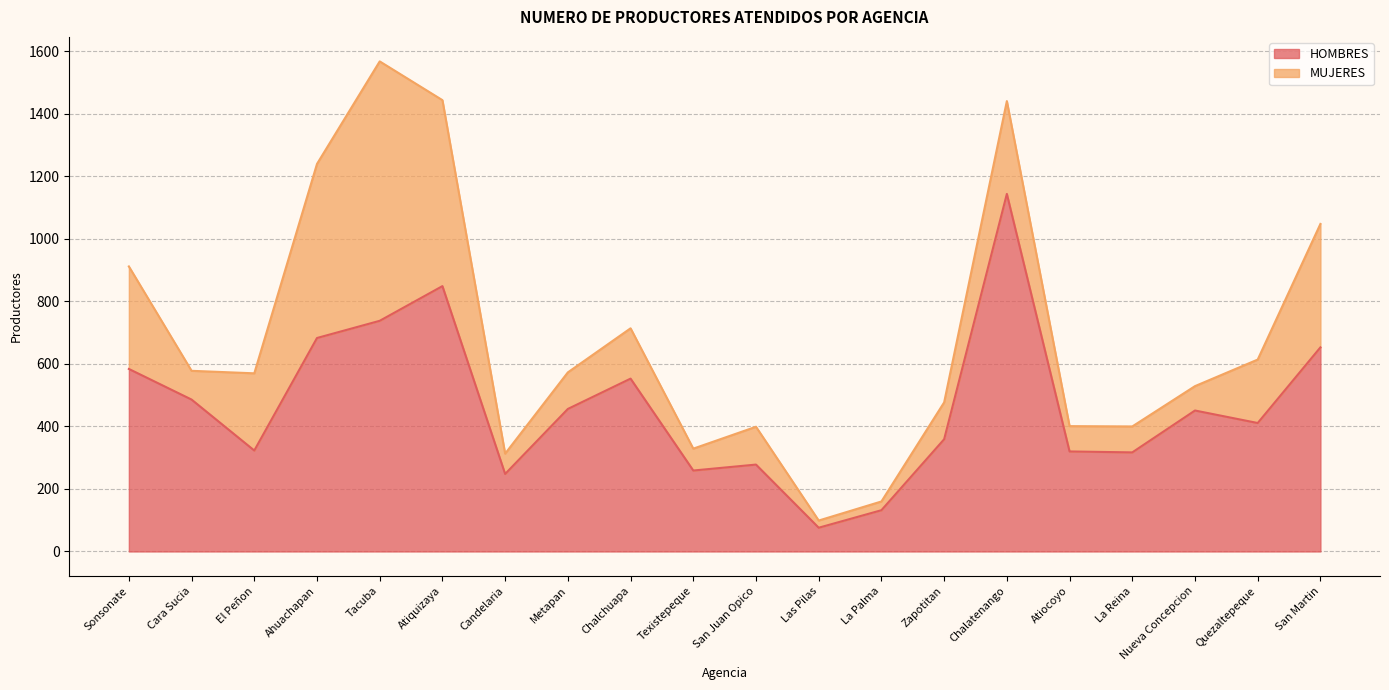

How many categories are shown in the chart?

20